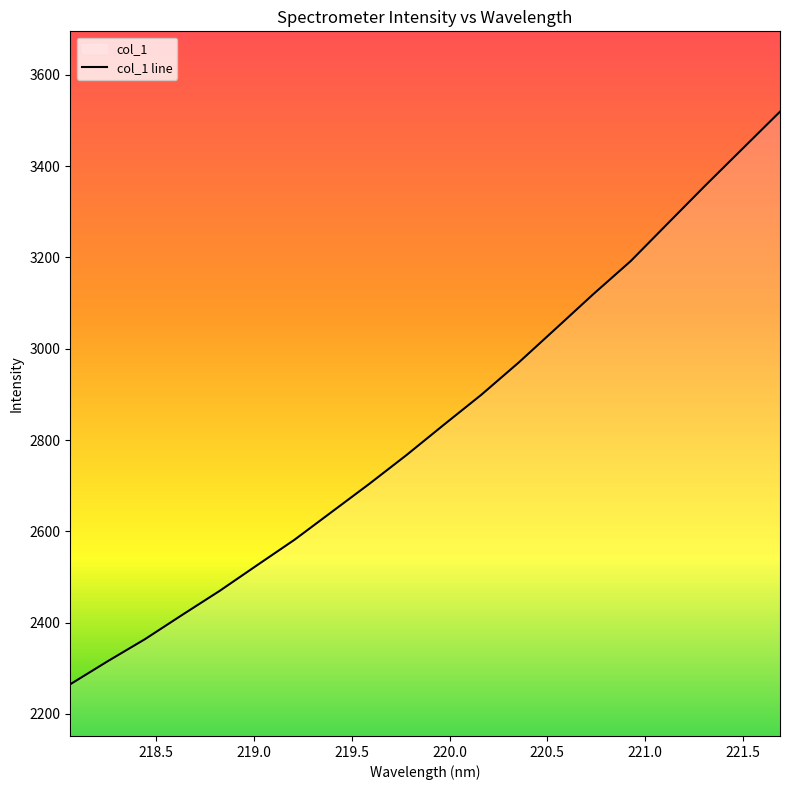

Rank the categories by value from highest to lowest.

221.6902, 221.4993, 221.3083, 221.1174, 220.9264, 220.7354, 220.5444, 220.3533, 220.1623, 219.9712, 219.7801, 219.589, 219.3979, 219.2067, 219.0156, 218.8244, 218.6332, 218.442, 218.2508, 218.0596